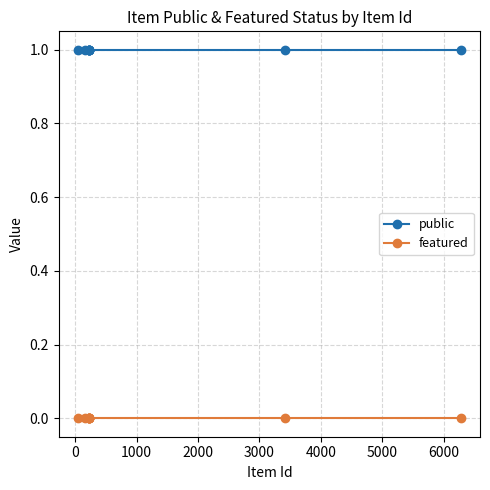

Which series has the largest total across all categories?

public